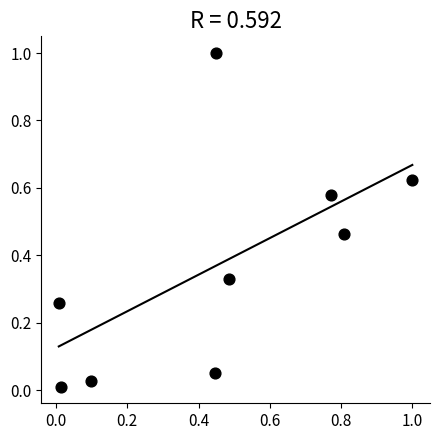

What is the average Y value?

0.4